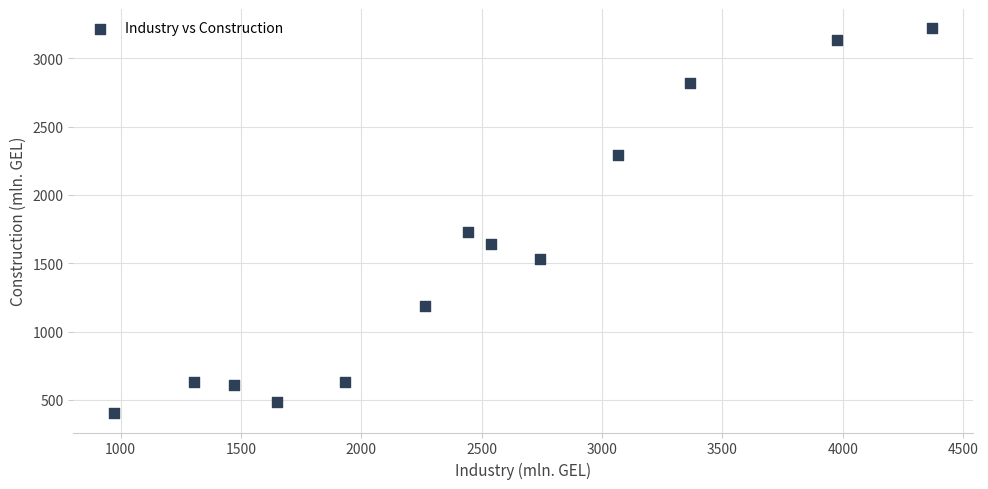

What Y value in the scatter plot is closest to 1811?

1730.0